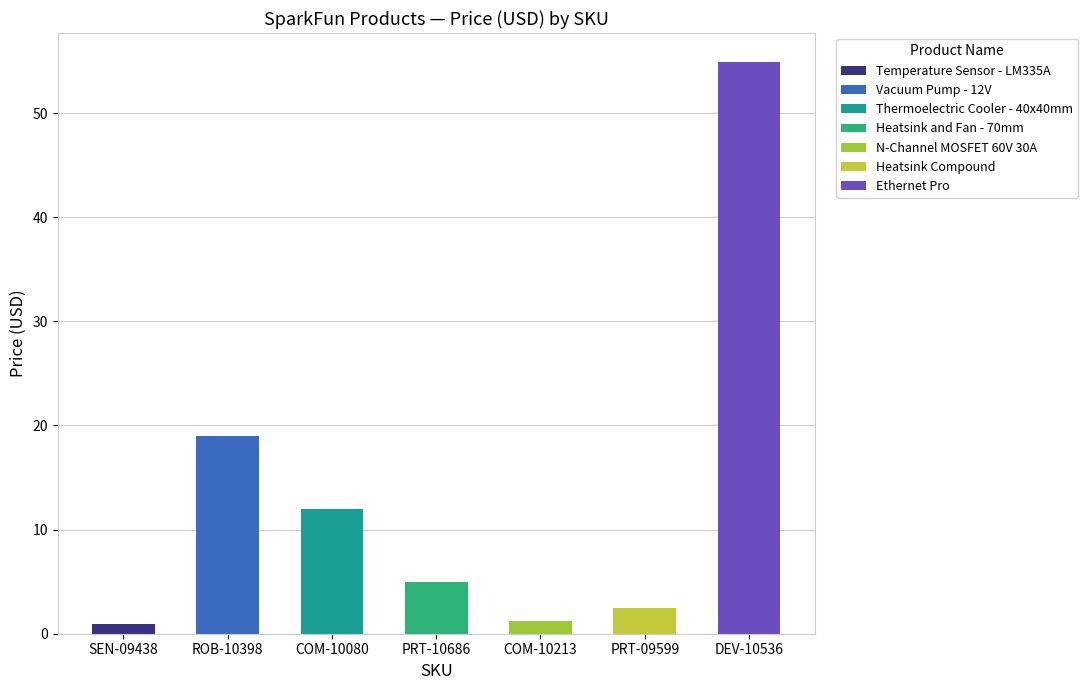

What is the label of the 2nd bar from the left?

ROB-10398